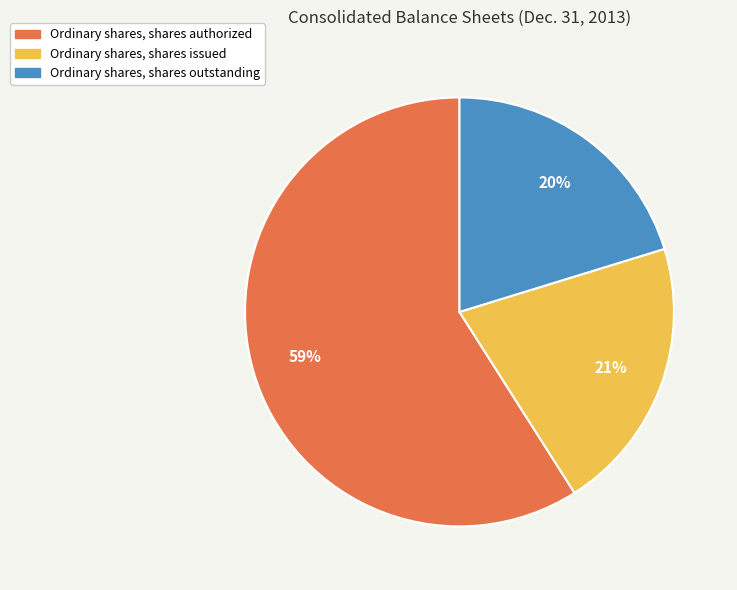

Rank the categories by value from highest to lowest.

Ordinary shares, shares authorized, Ordinary shares, shares issued, Ordinary shares, shares outstanding